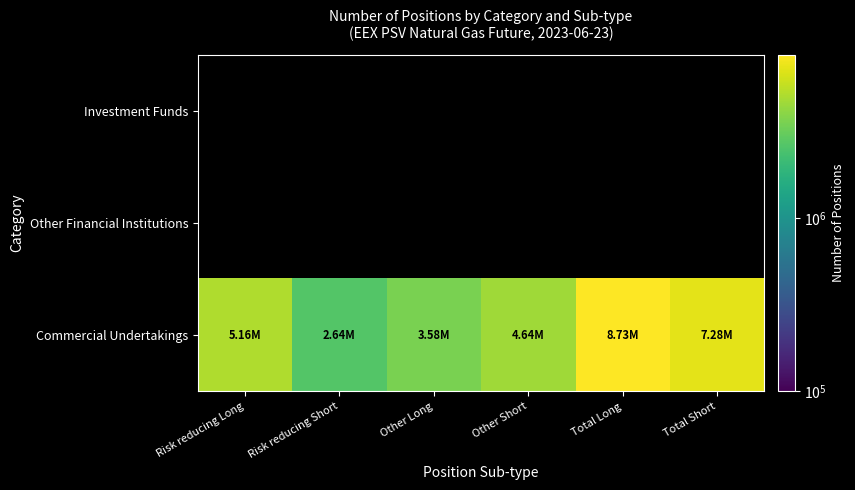

Which has a higher value, Risk reducing Long or Total Long?

Total Long